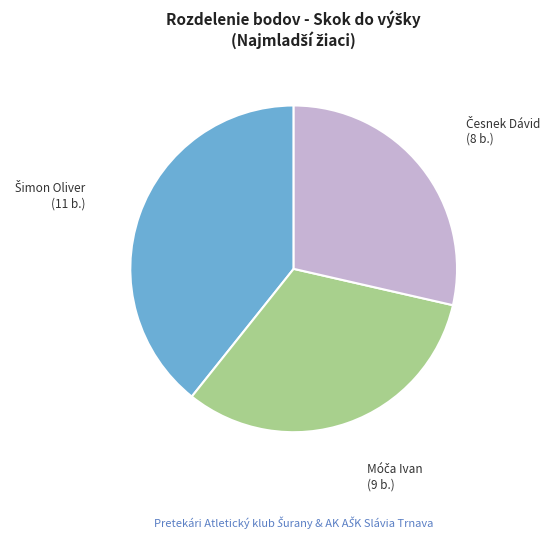

Does any single category account for the majority?

No